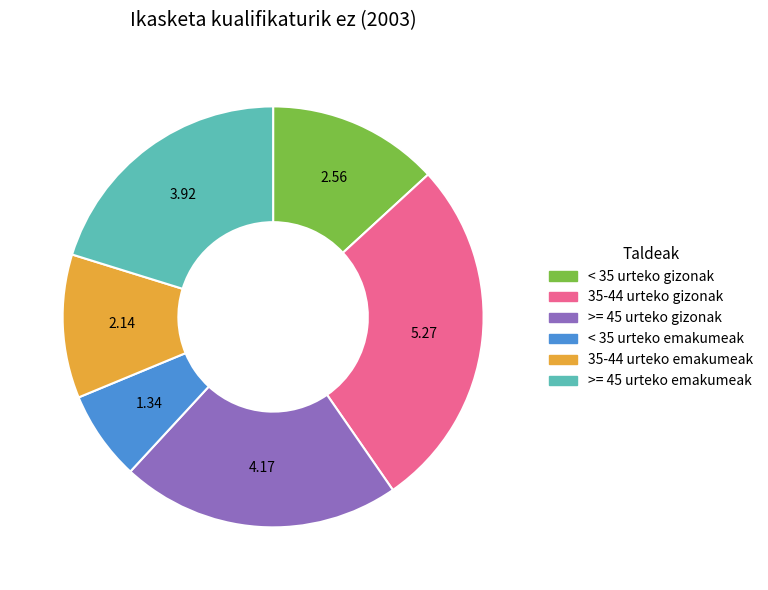

Rank the categories by value from highest to lowest.

35-44 urteko gizonak, >= 45 urteko gizonak, >= 45 urteko emakumeak, < 35 urteko gizonak, 35-44 urteko emakumeak, < 35 urteko emakumeak